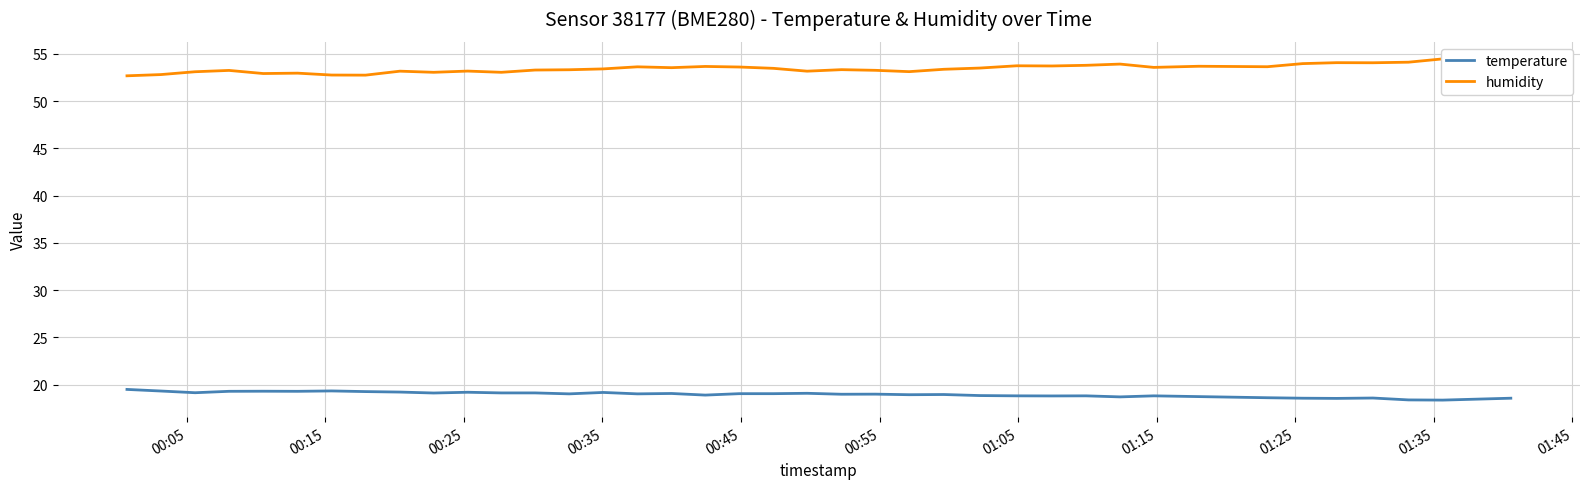

What is the minimum value for temperature?

18.4